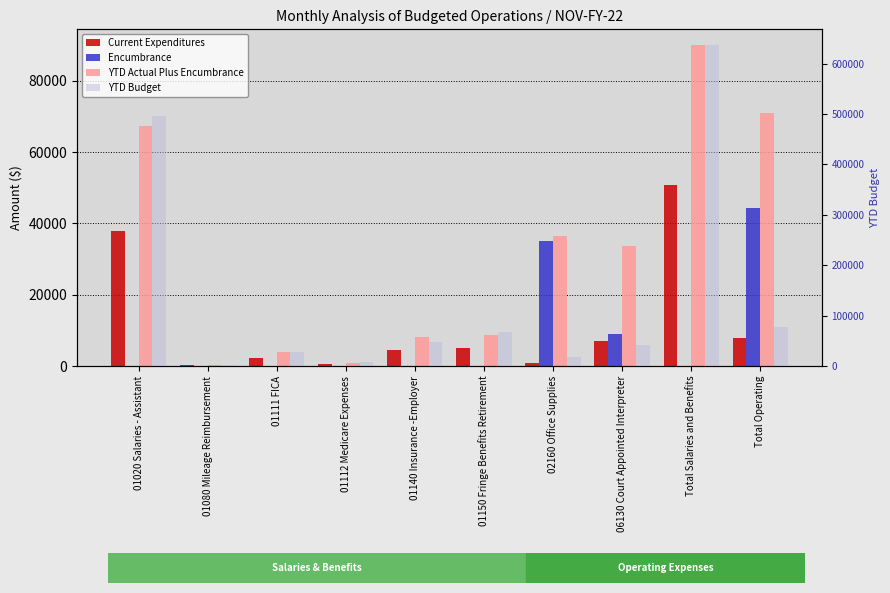

Which label corresponds to the smallest value in the chart?

01020 Salaries - Assistant